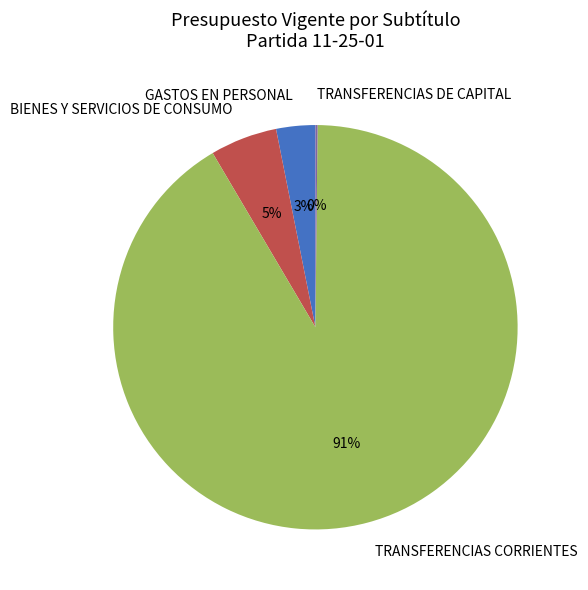

Which category has the biggest portion of the pie?

TRANSFERENCIAS CORRIENTES